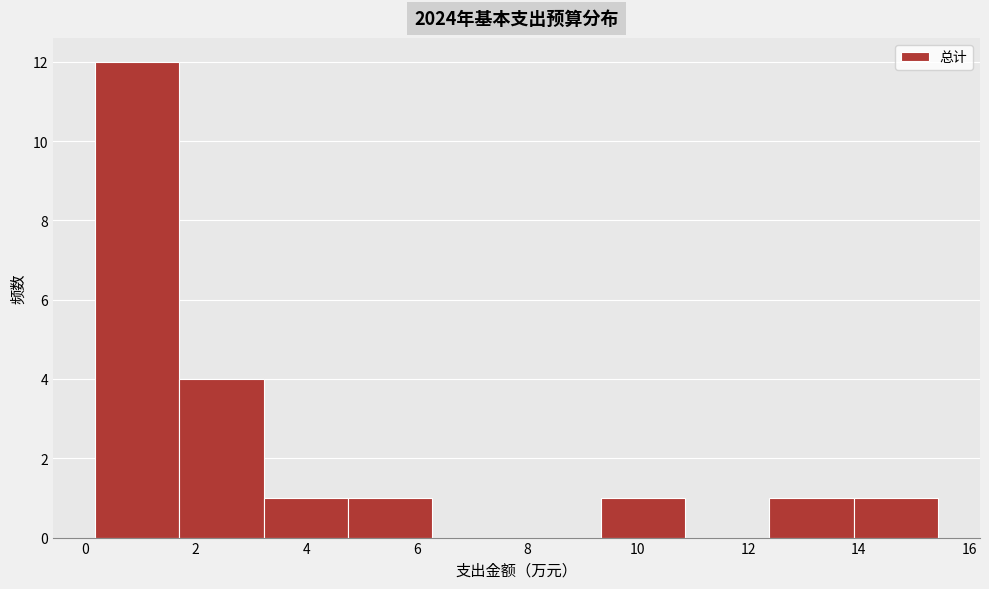

What is the height of the bar covering 9.4 to 10.8 on the x-axis? Neither the bar edges nor the heights are printed on the chart, so give them approximately, as read against the axes.

1